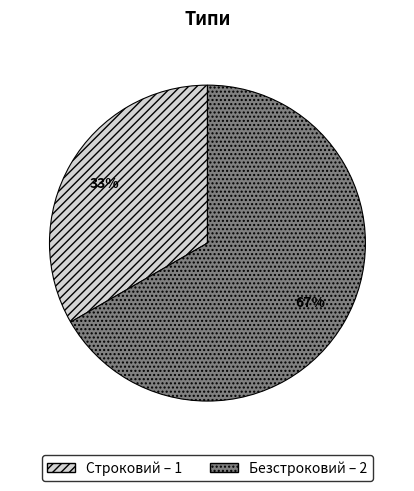

What percentage is the Строковий slice, to the nearest percent?

33%